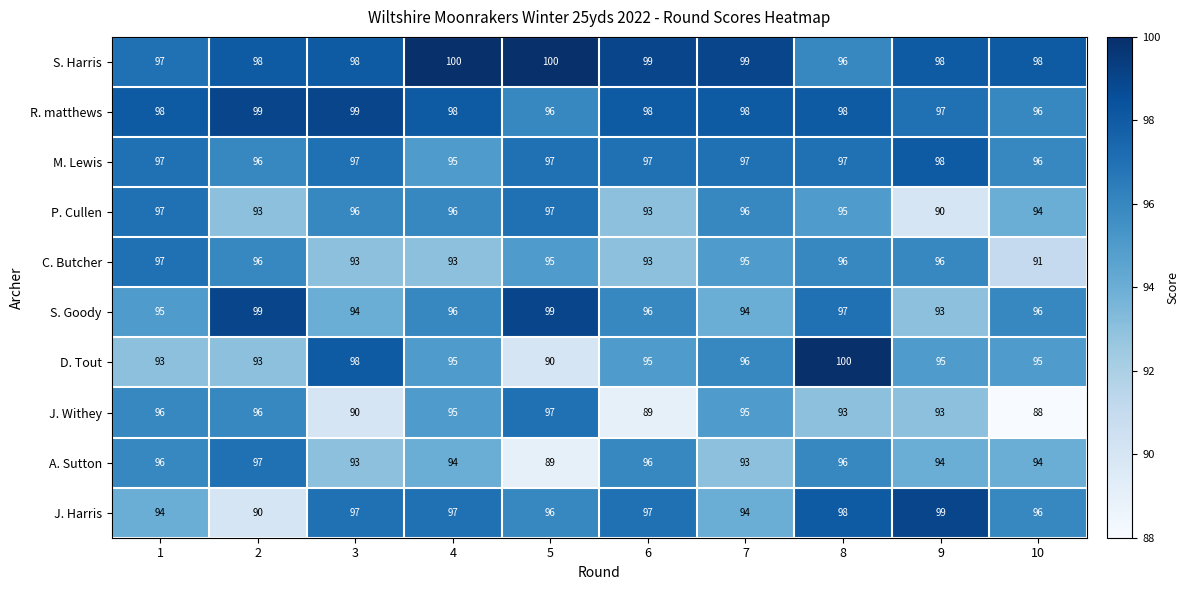

What value does the M. Lewis series have at 9?

98